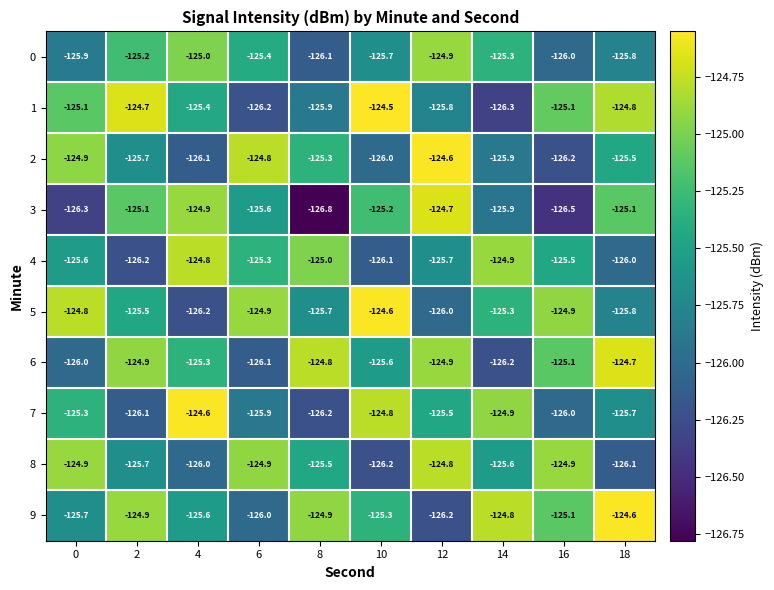

What is the maximum value for 4?

-124.8